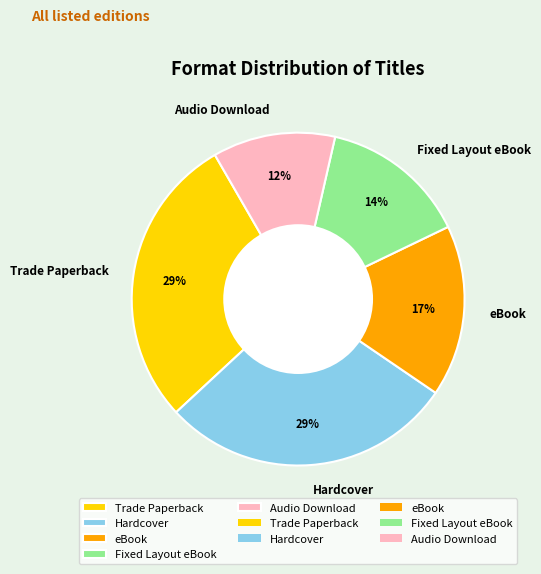

Does Hardcover account for over 50% of the chart?

No